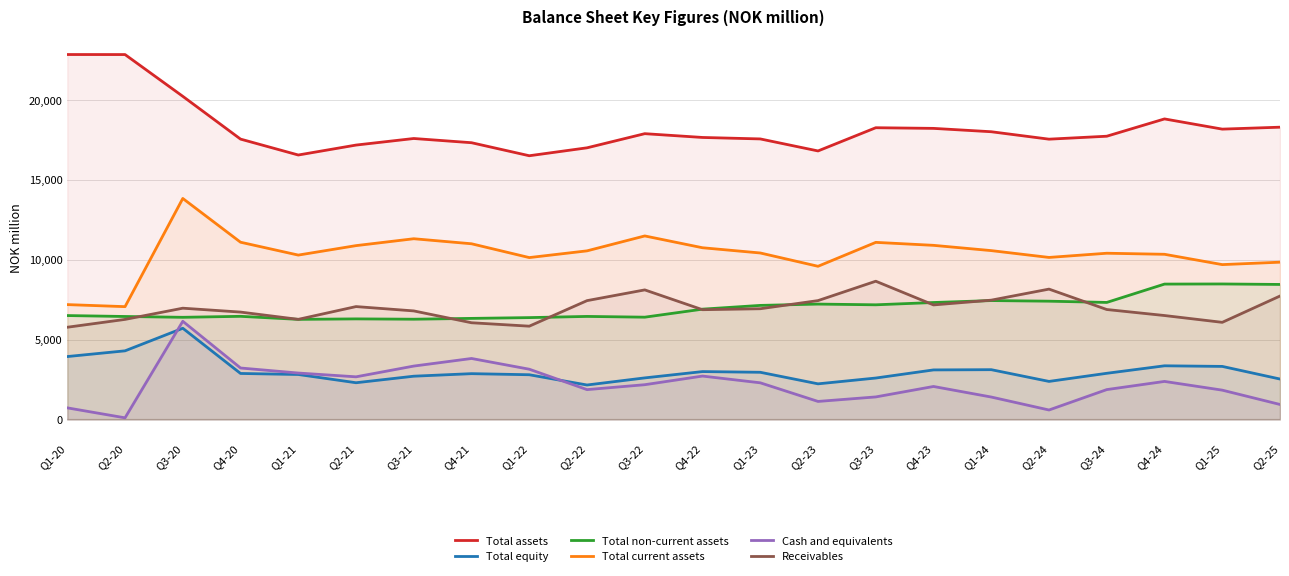

In Total assets, how many points are higher than both neighbors (excluding endpoints)?

4